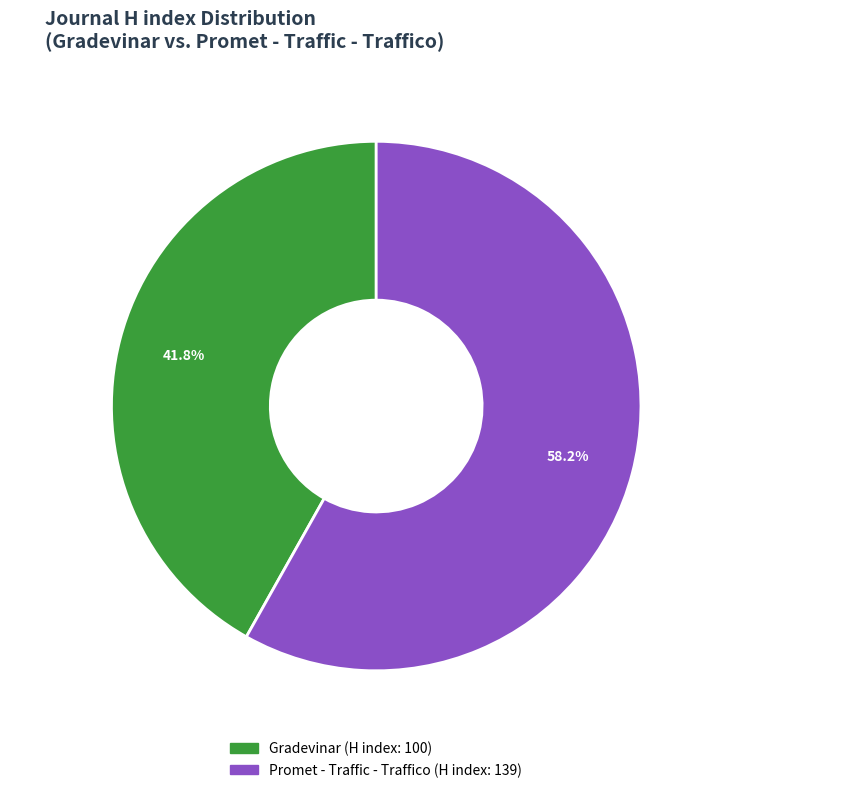

To the nearest percent, what portion does Gradevinar represent?

42%